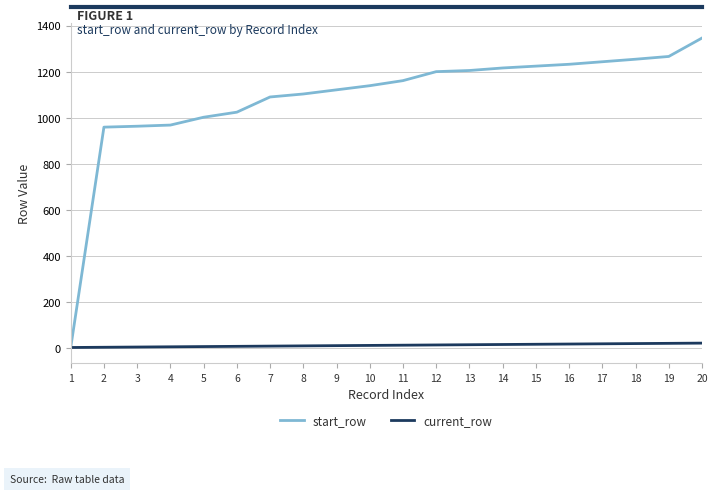

At which category is the sum across all series the highest?

20